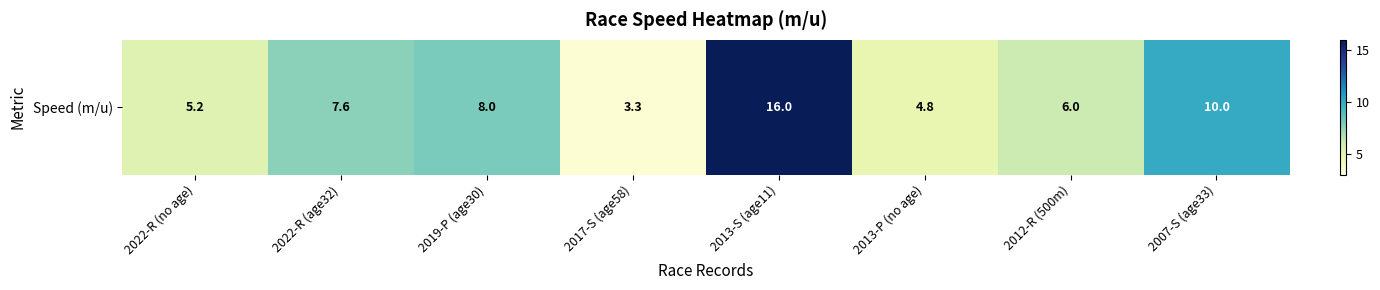

What is the average value?

7.6